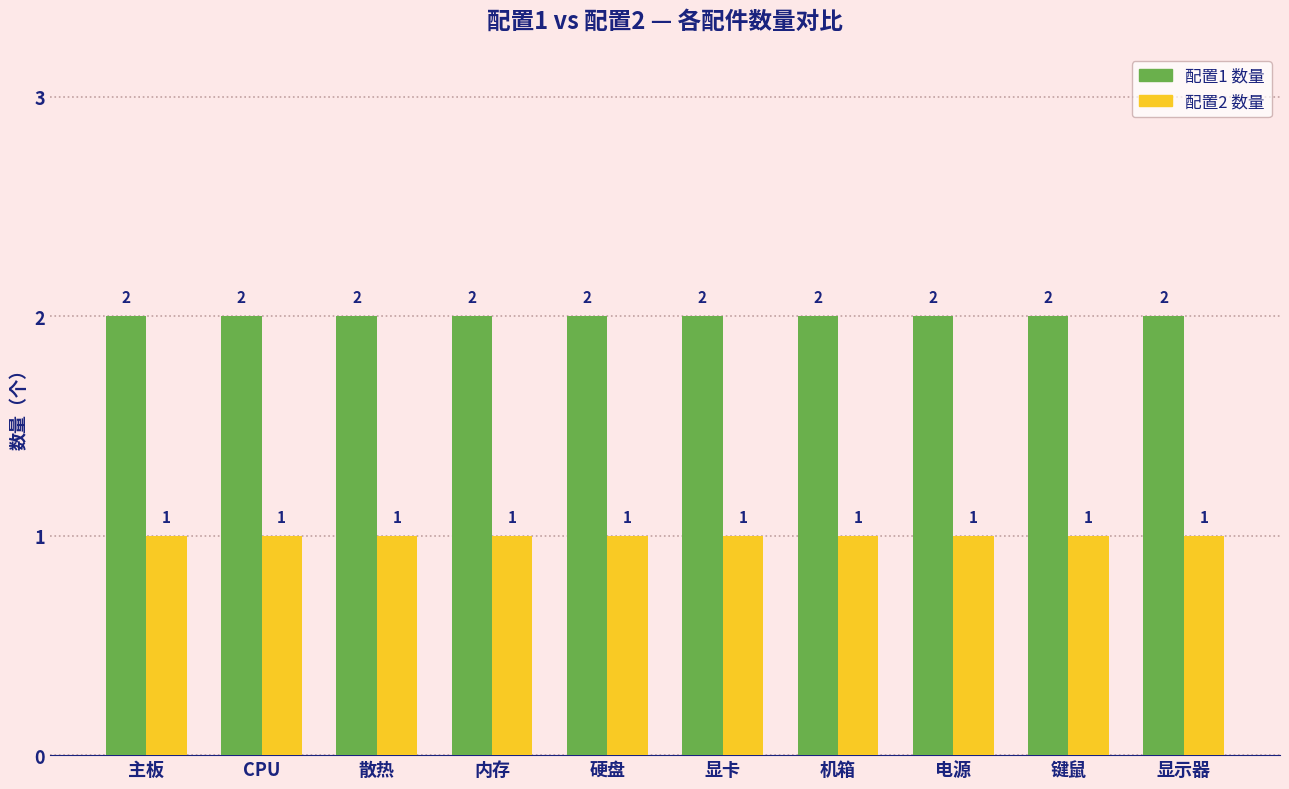

List the series in order of their peak value, lowest first.

配置2 数量, 配置1 数量